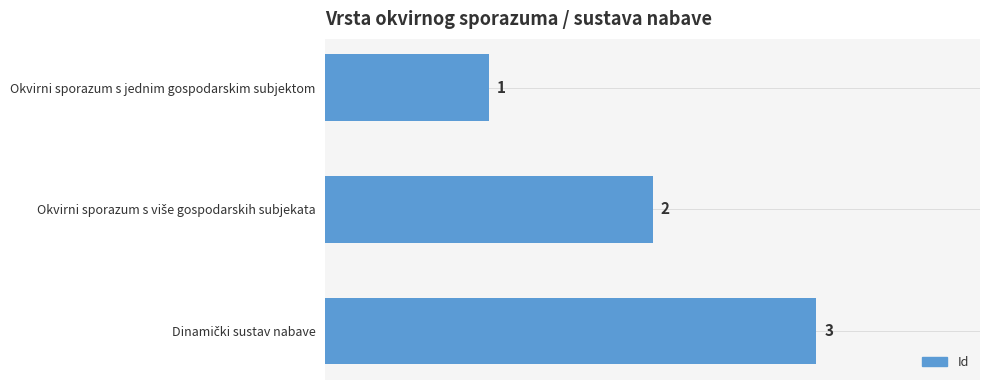

How many values are below 2?

1